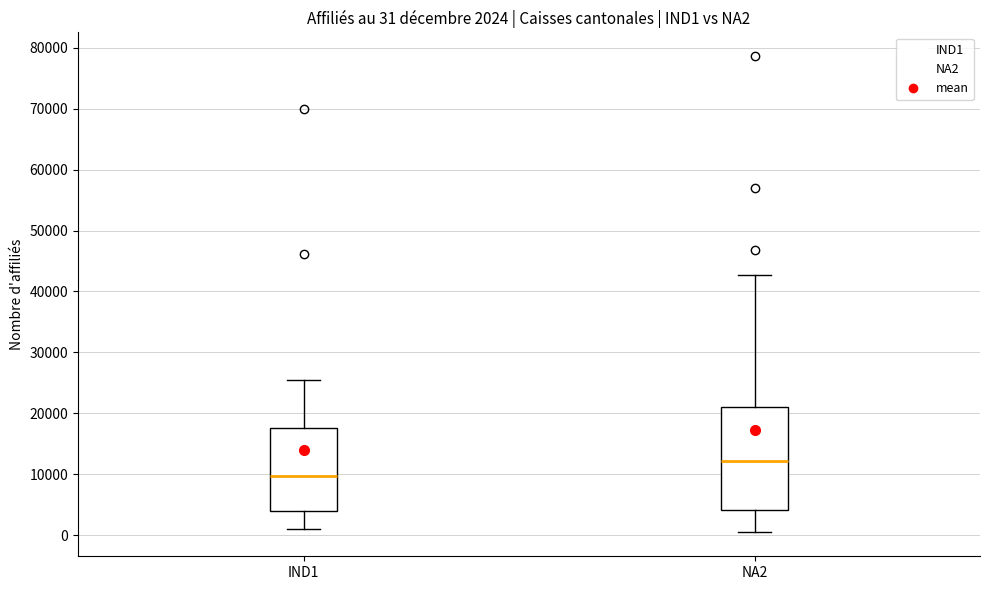

Which box is the tallest, from its lower edge to its upper edge?

NA2